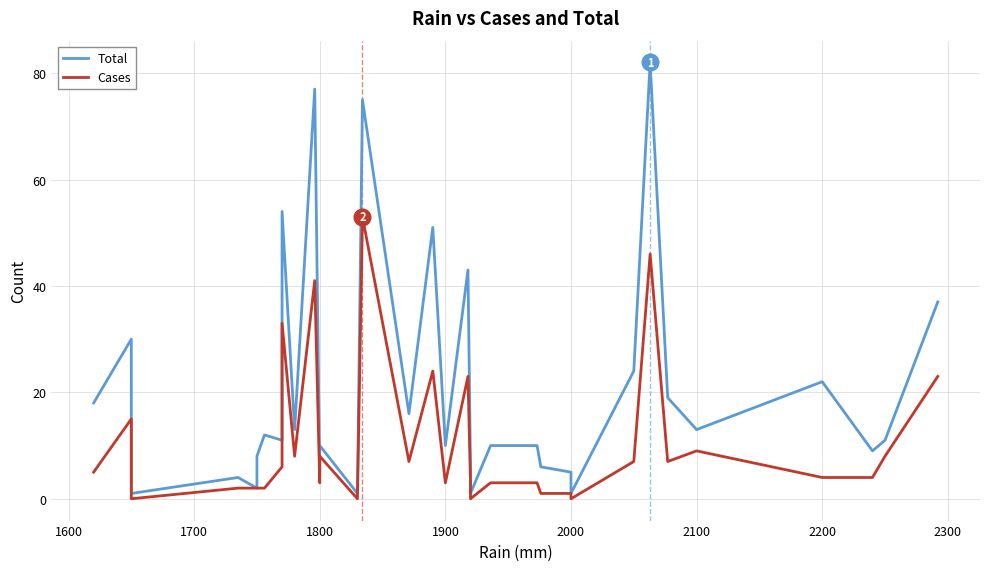

Which series has the largest total across all categories?

Total